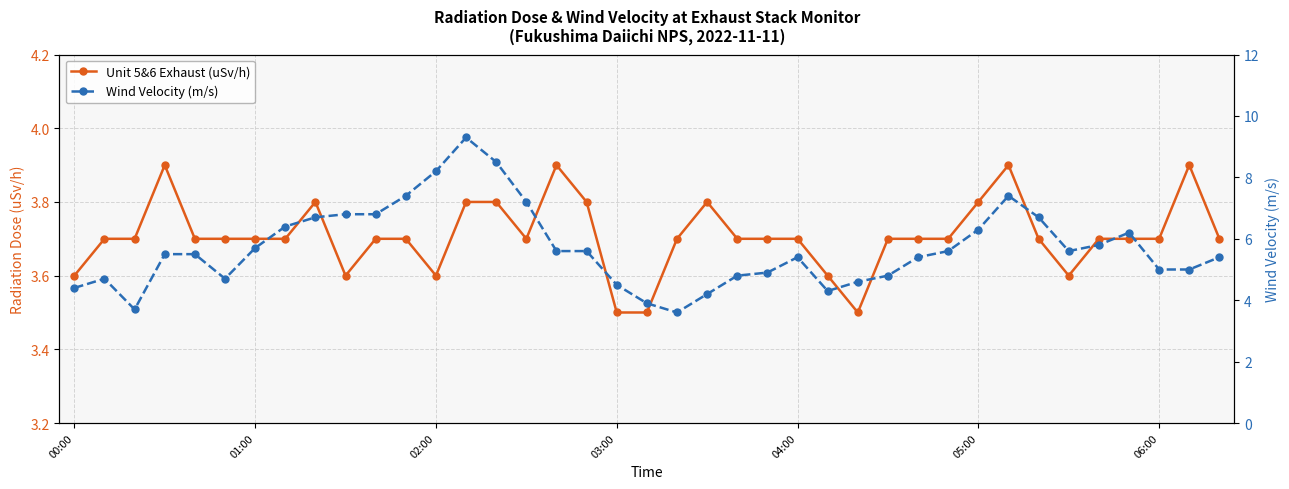

What is the maximum value for Unit 5&6 Exhaust (uSv/h)?

3.9